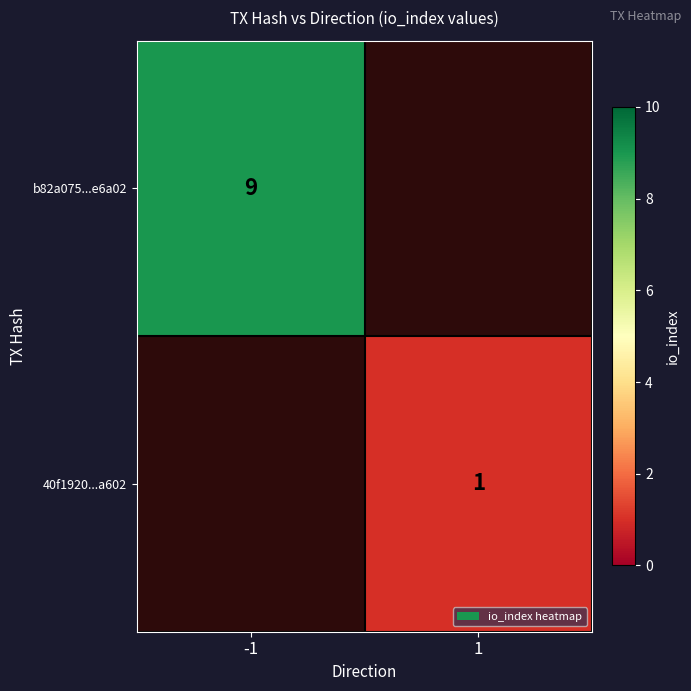

The 40f1920...a602 series shows 2 at 1. True or false?

False